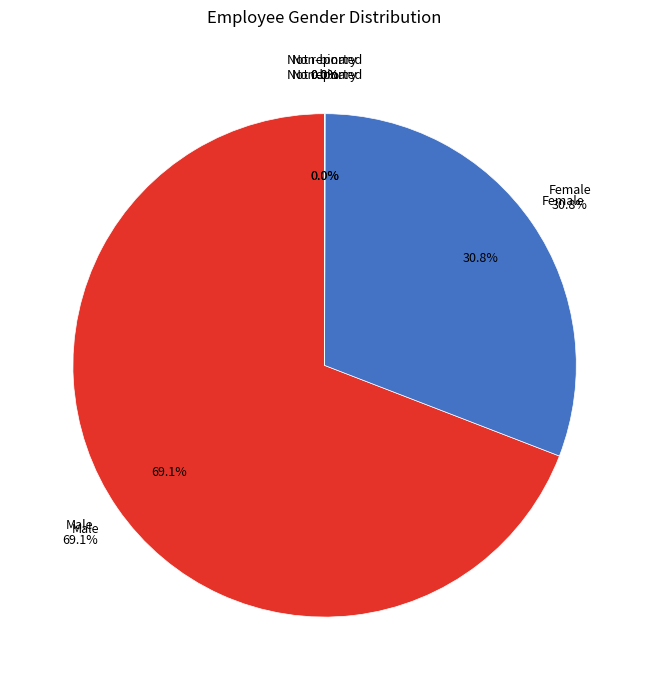

Which slice is the largest?

Male